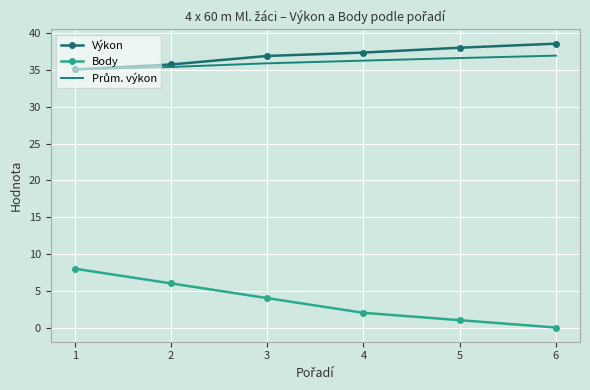

The Výkon series shows 38.6 at 6. True or false?

True